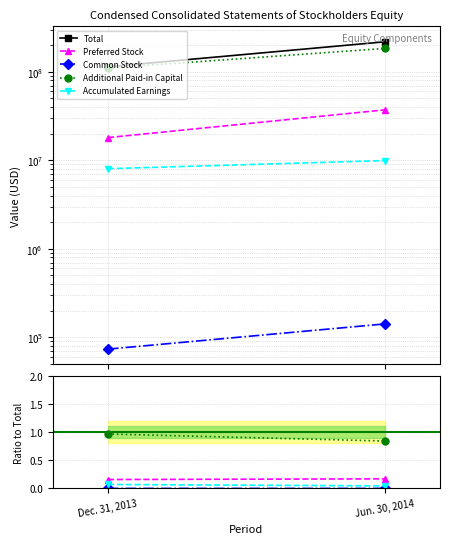

Which category has the highest value in the Common Stock series?

Jun. 30, 2014